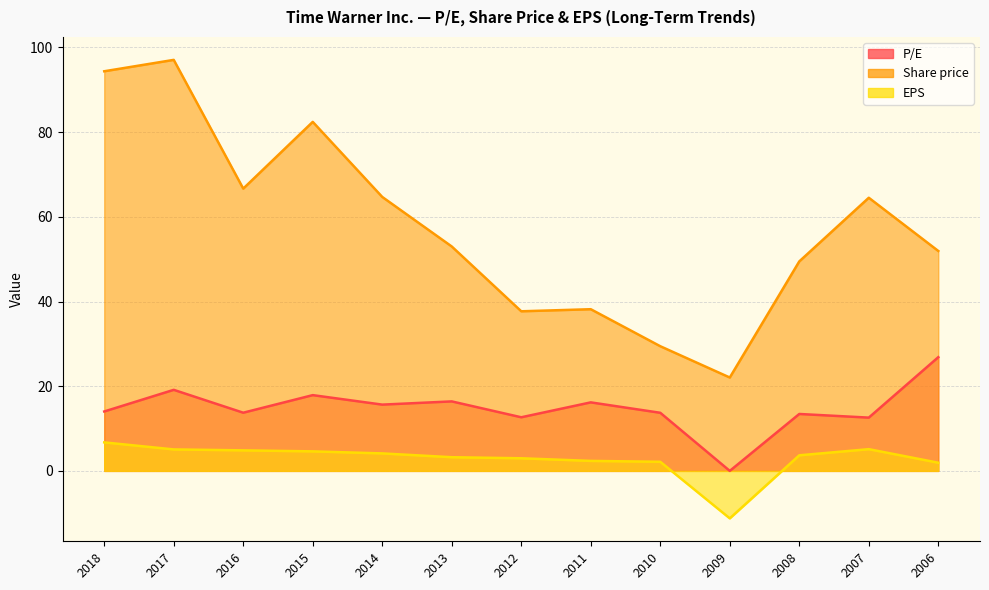

Between 2018 and 2006, which series saw the biggest shift?

Share price